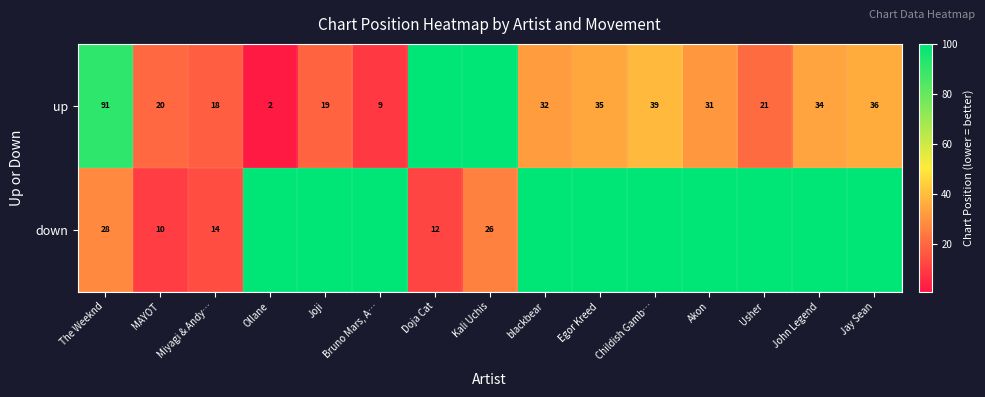

True or false: down has a value of 48 at The Weeknd.

False